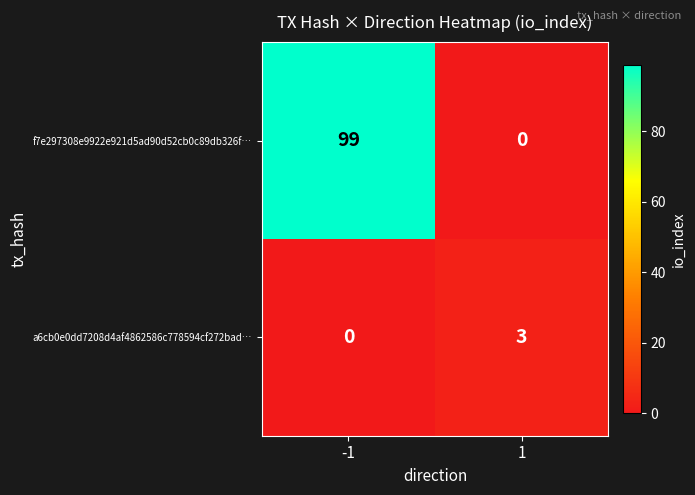

How many series are shown in this chart?

2